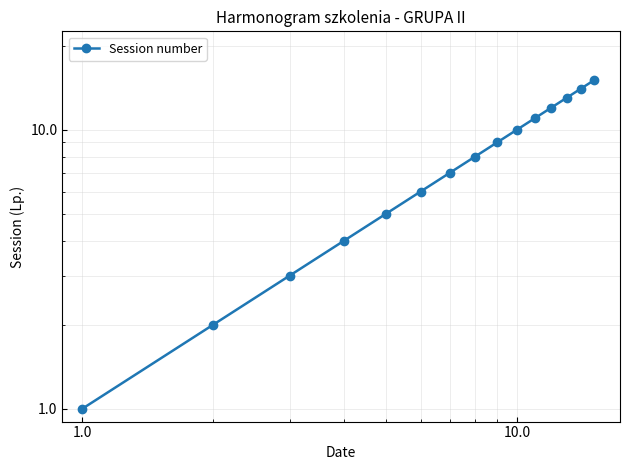

What is the value of the 2nd point from the left?

2